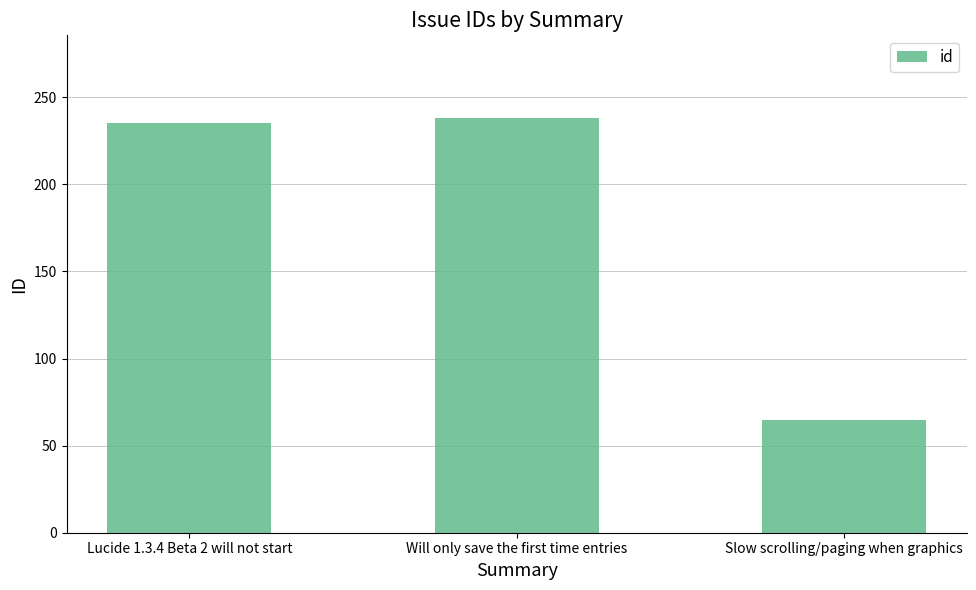

What is the label of the 2nd bar from the right?

Will only save the first time entries